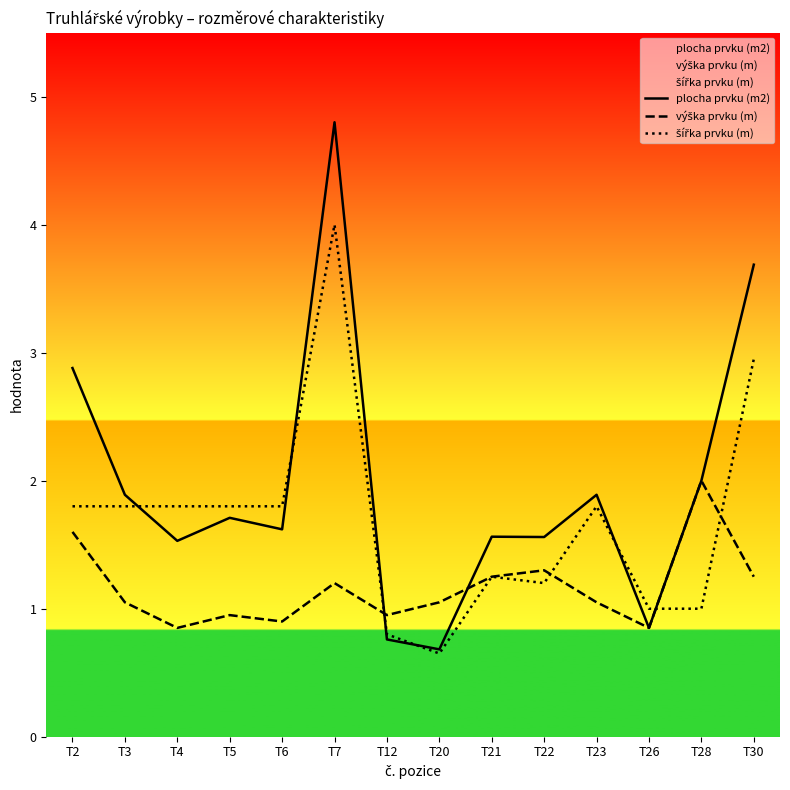

Does the chart display data point markers on the line(s)?

No